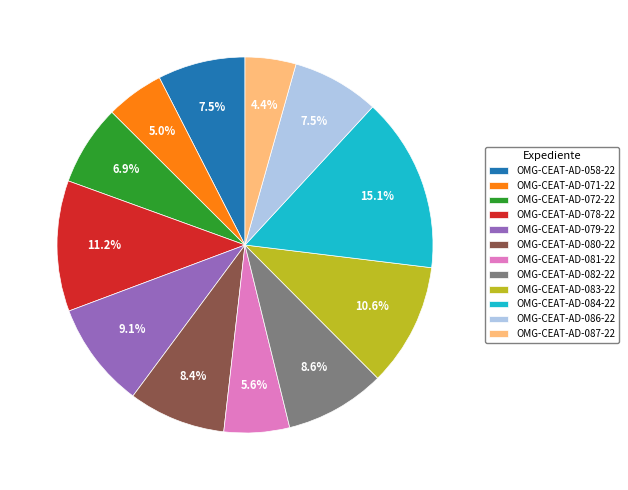

How many segments does this pie chart have?

12